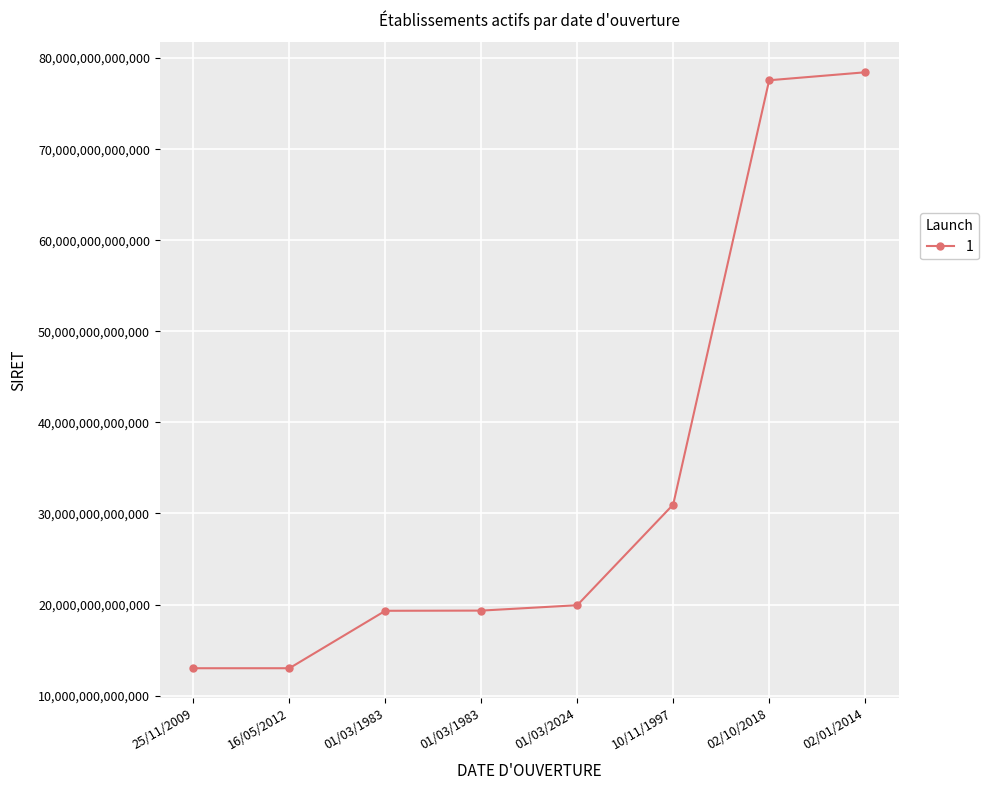

What is the label of the 4th point from the left?

01/03/1983